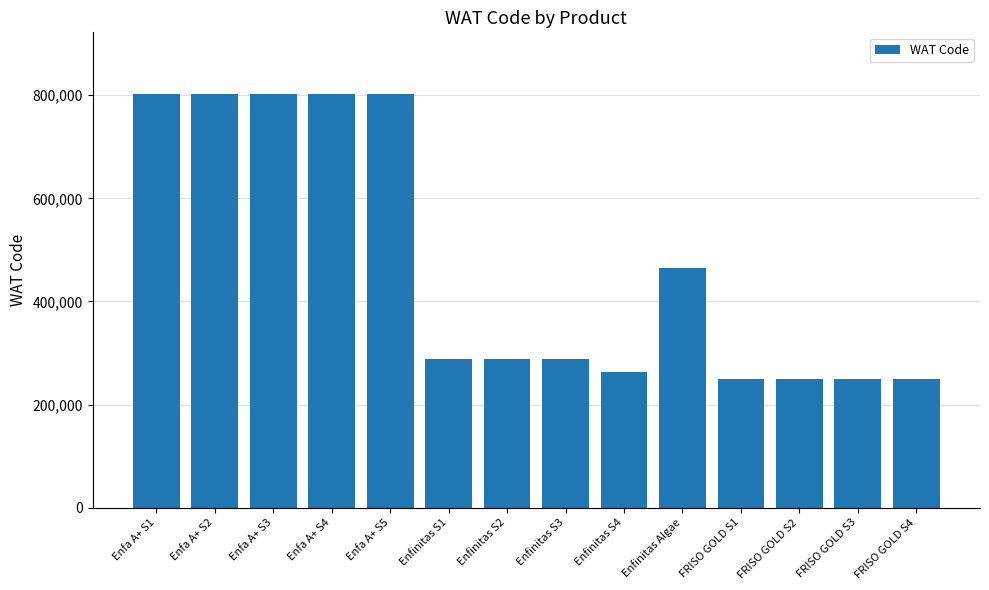

Where does the data first go above 287840?

Enfa A+ S1